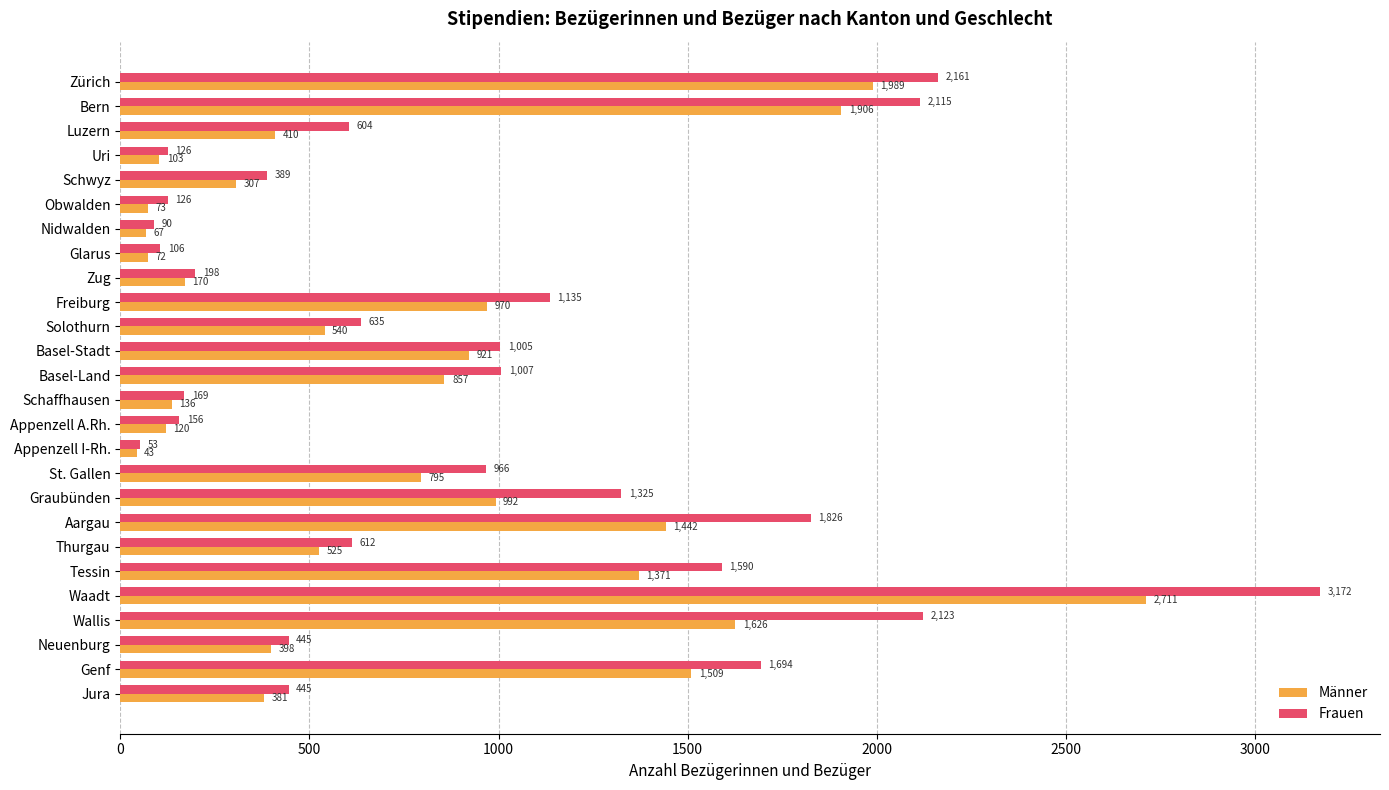

Which series has the largest total across all categories?

Frauen